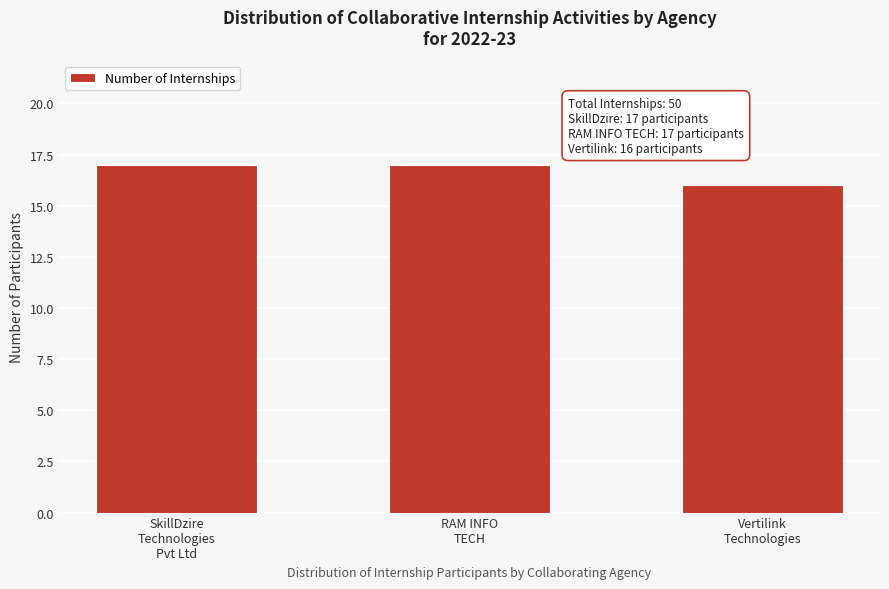

Reading left to right, extract all data points from this chart.

17	17	16